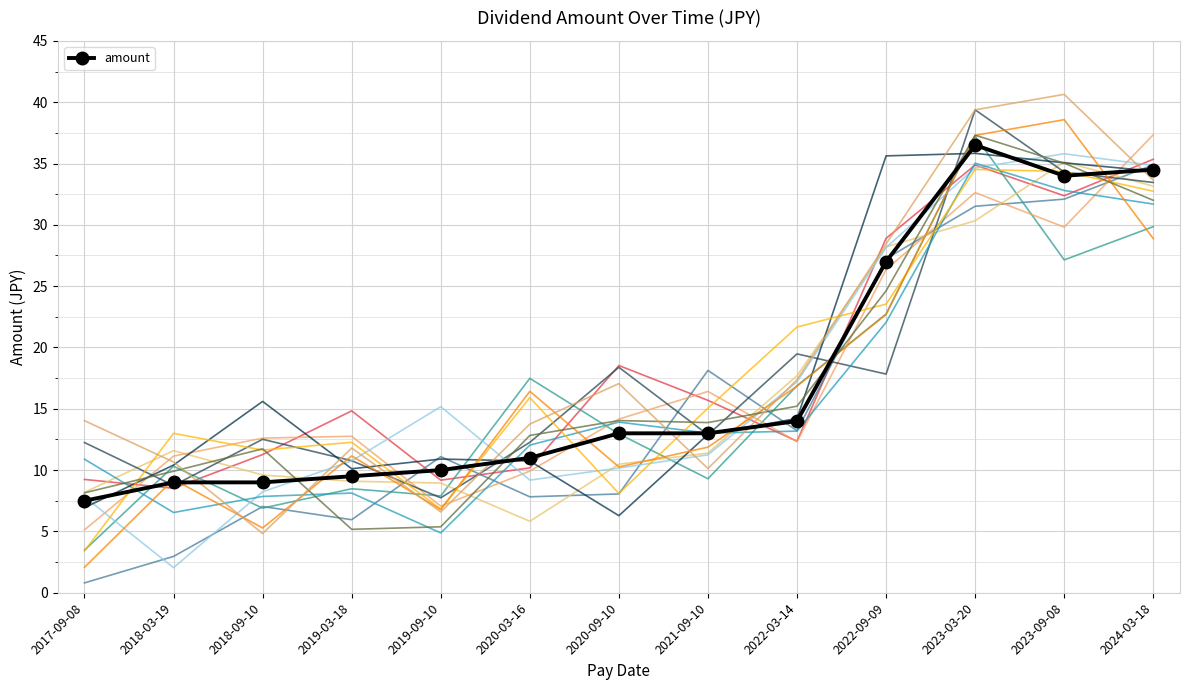

Reading left to right, list all the values displayed in this chart.

7.5	9.0	9.0	9.5	10.0	11.0	13.0	13.0	14.0	27.0	36.5	34.0	34.5